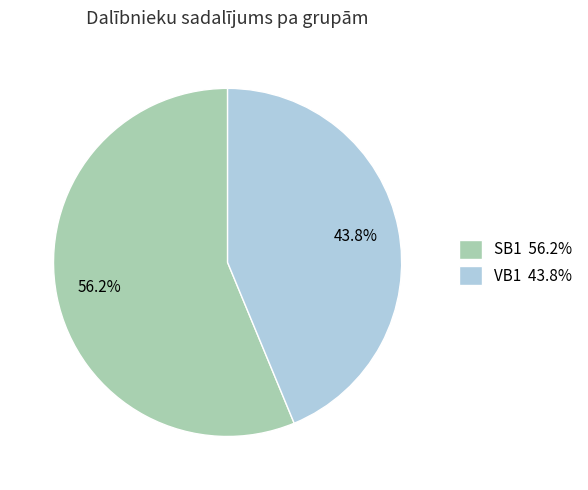

To the nearest percent, what percentage of the pie is SB1?

56%